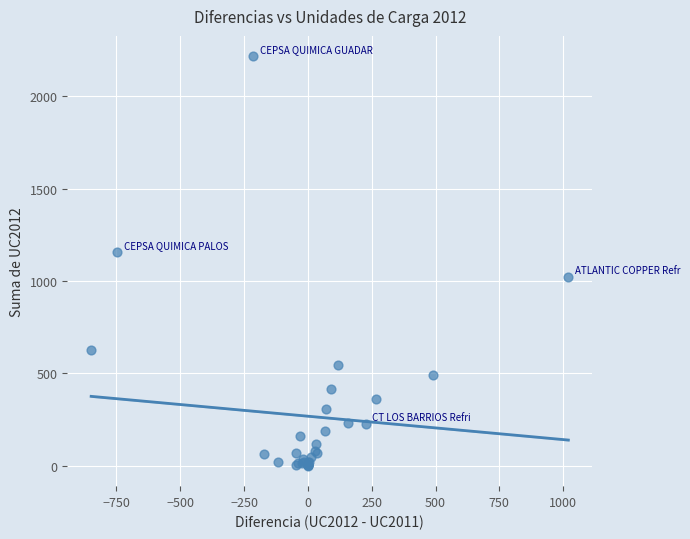

What Y value in the scatter plot is closest to 1108?

1154.9